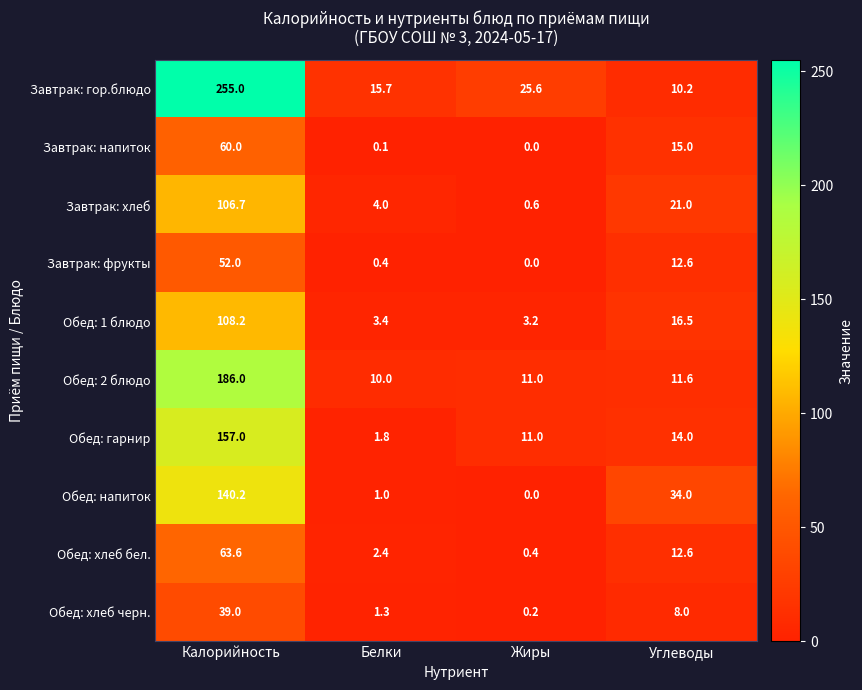

How many data points in Завтрак: гор.блюдо are less than 25?

2